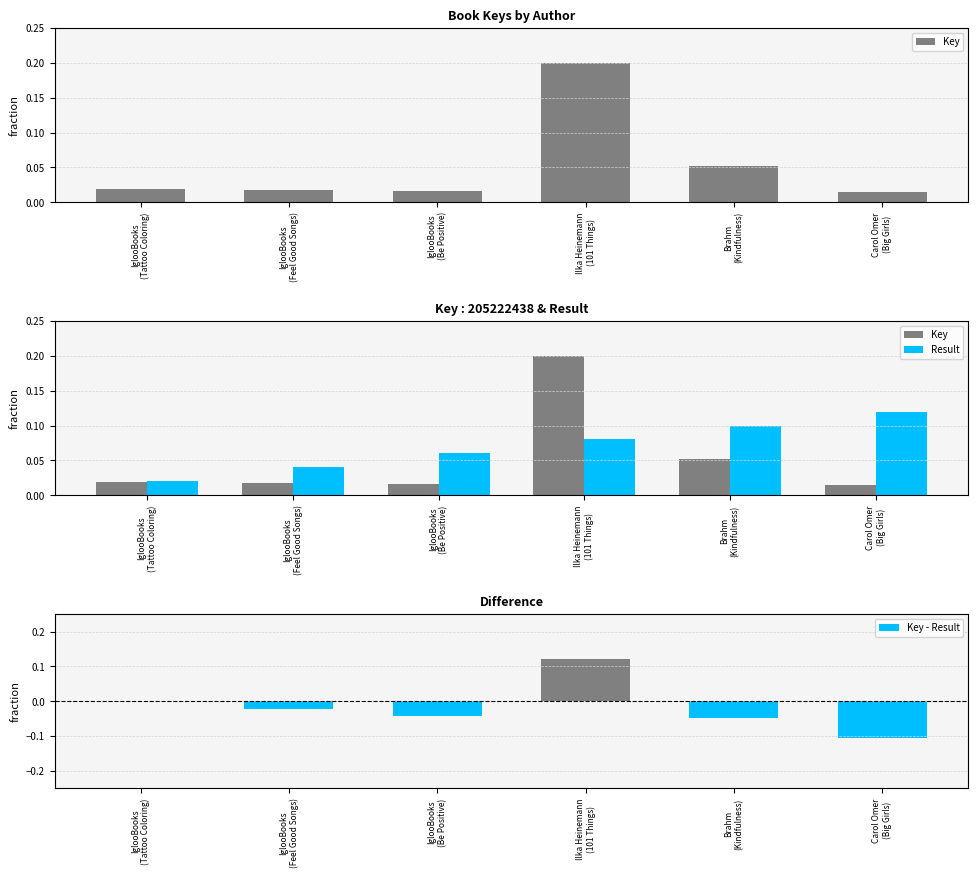

What is the maximum value shown in the chart?

0.2